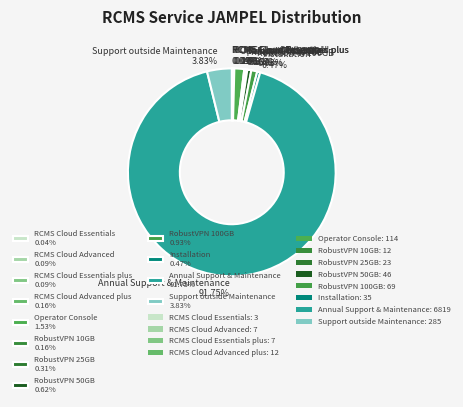

Is there a majority slice in this chart?

Yes